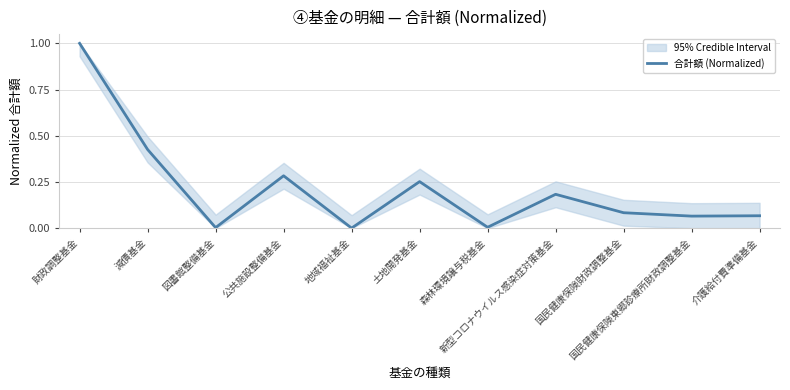

At which category does the data reach its first local valley?

図書館整備基金